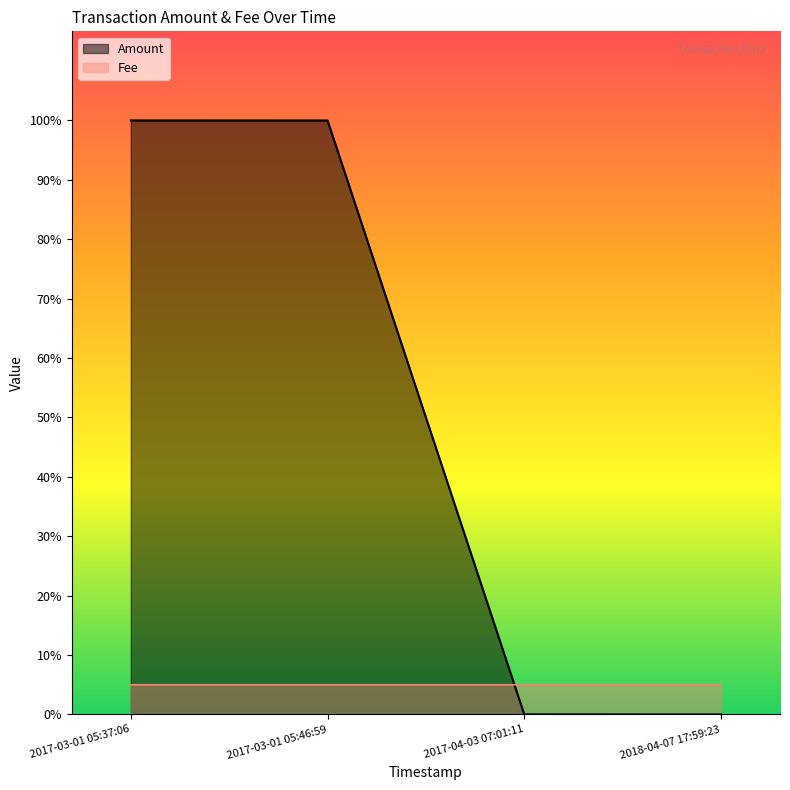

What are all the series names shown in the legend?

Amount, Fee